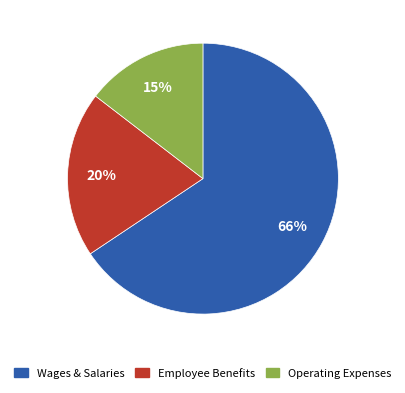

To the nearest percent, what is the combined percentage of Employee Benefits and Wages & Salaries?

85%